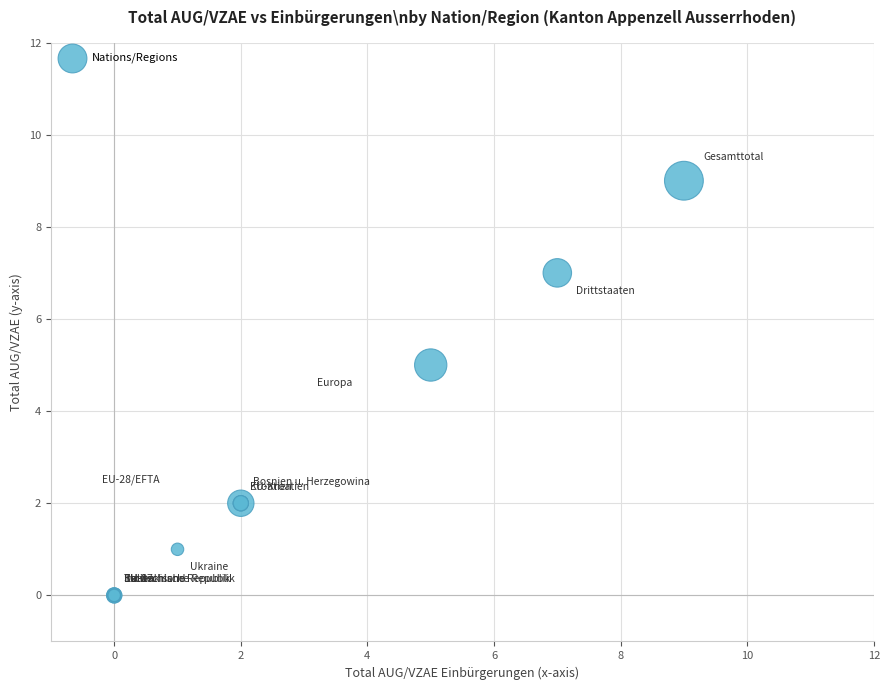

What Y value in the scatter plot is closest to 4?

5